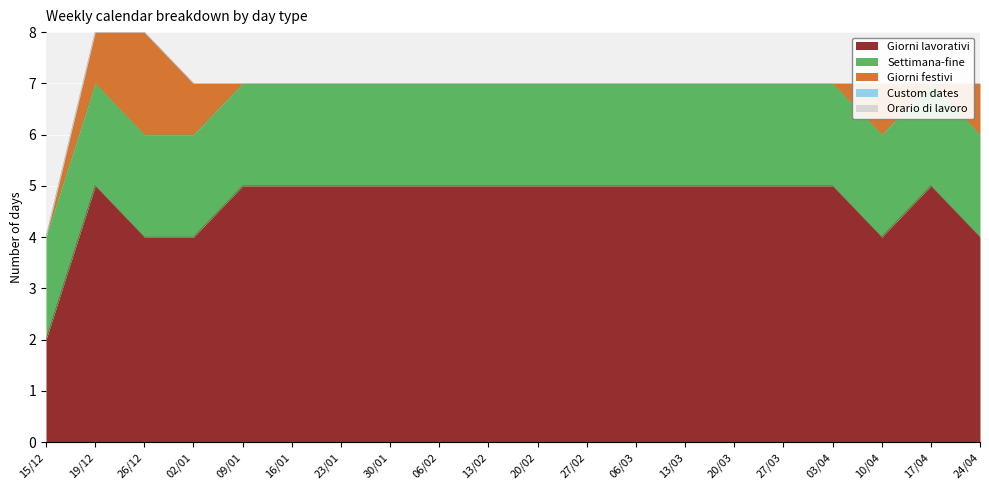

Between 09/01 and 24/04, which series saw the biggest shift?

Giorni lavorativi